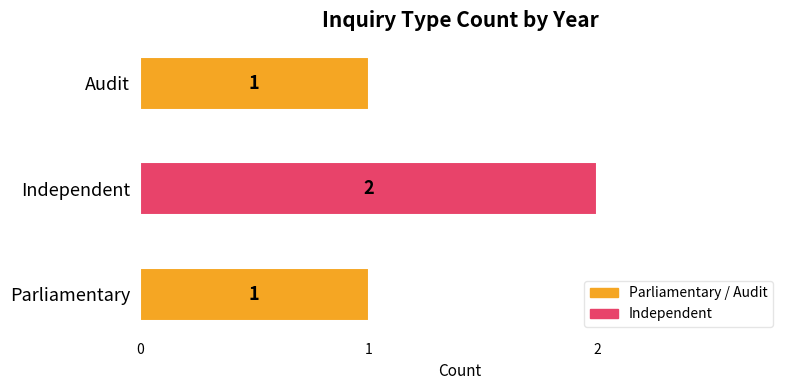

What is the sum of all values?

4